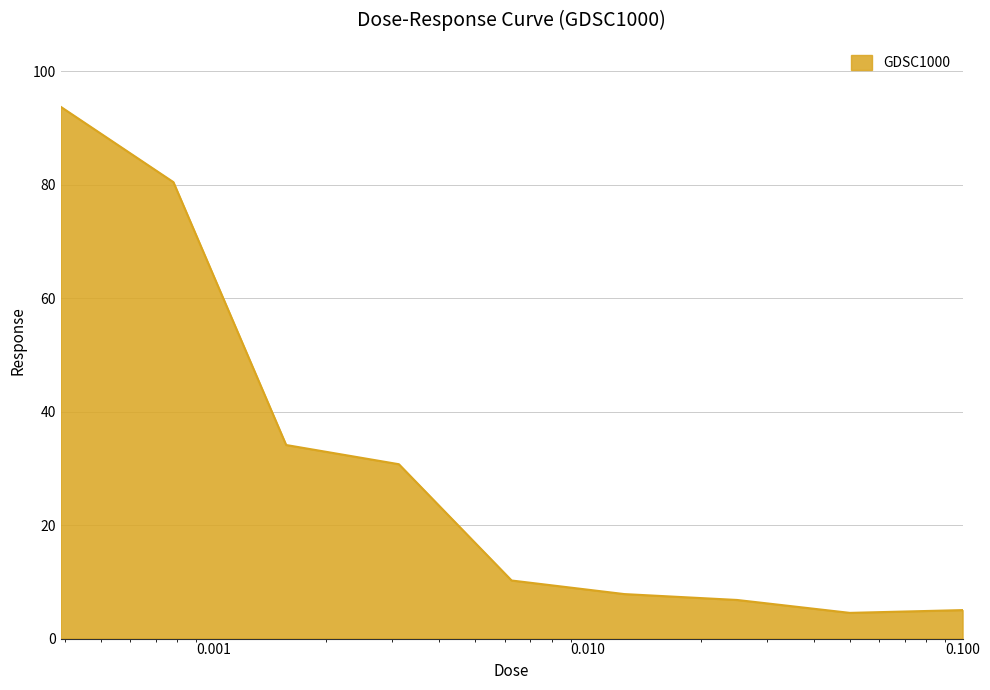

What is the minimum value shown in the chart?

4.5